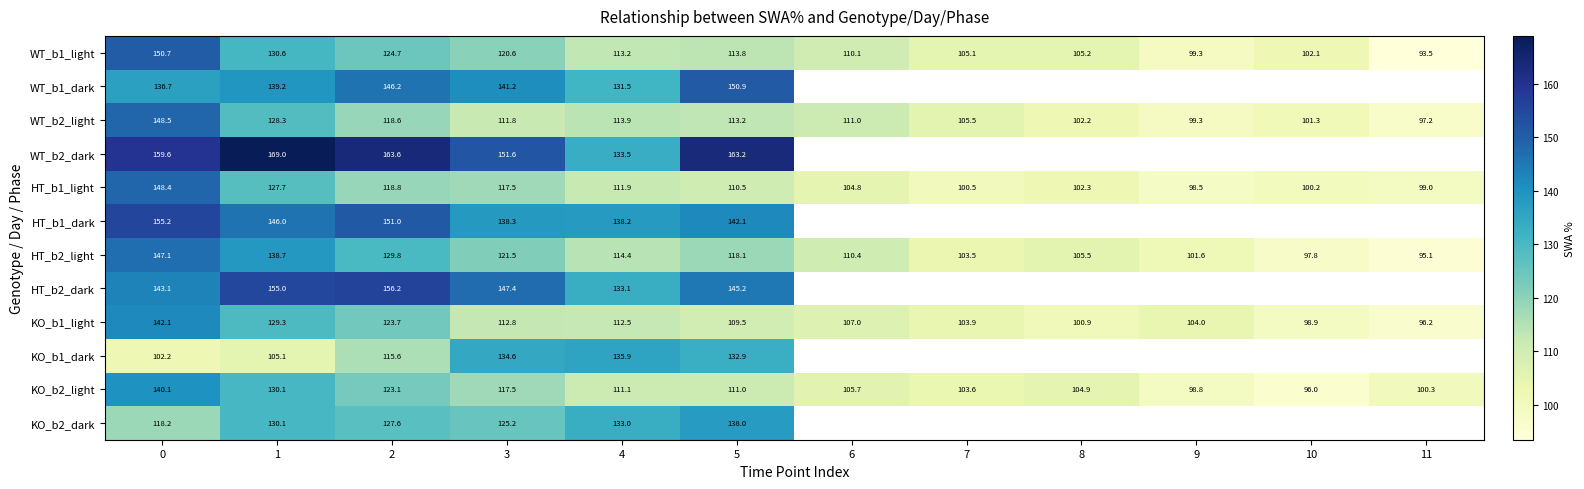

At which label does WT_b1_dark reach its minimum?

4